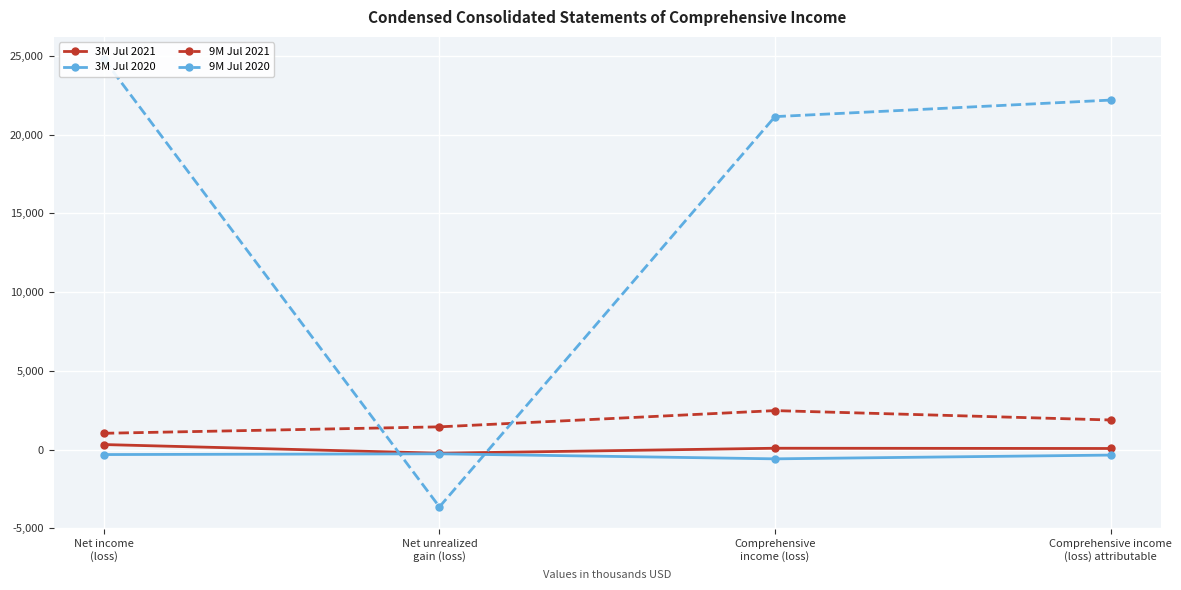

Between Net unrealized
gain (loss) and Comprehensive income
(loss) attributable, which series saw the biggest shift?

9M Jul 2020